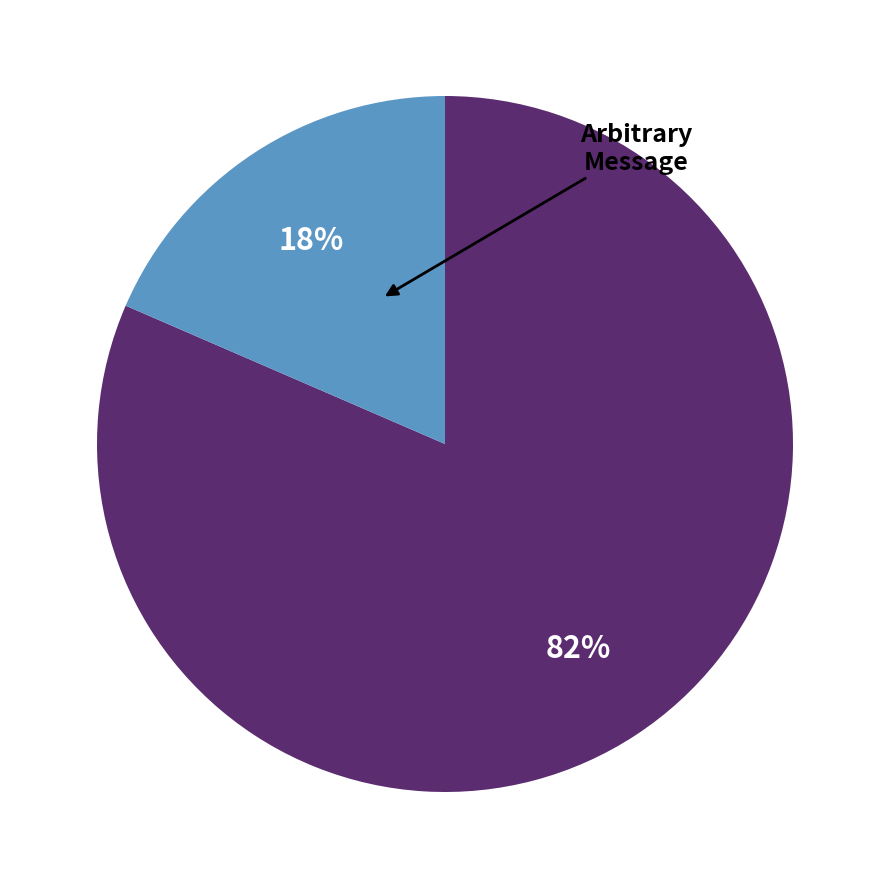

To the nearest percent, what is the average slice percentage?

50%